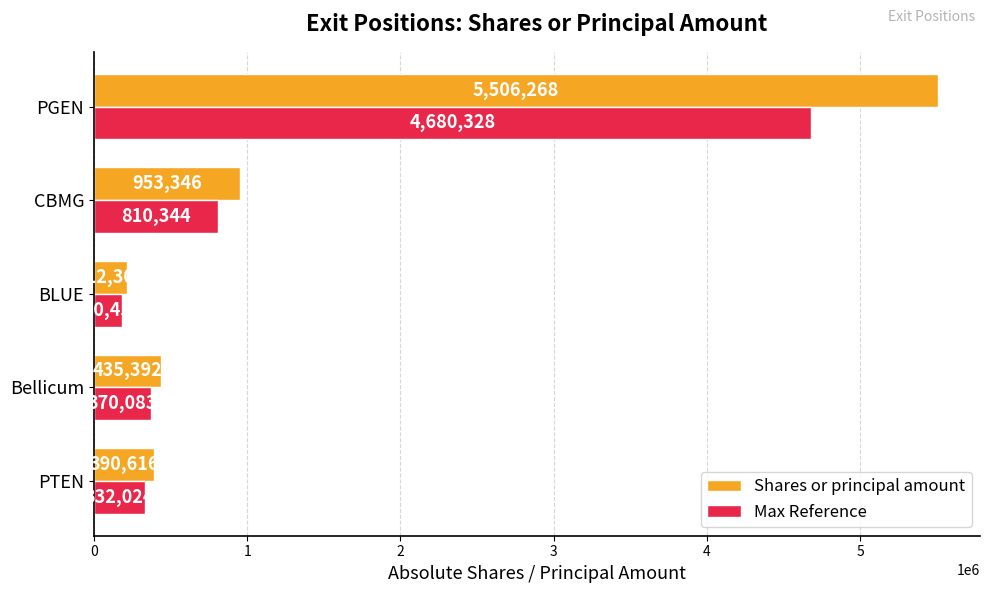

How many values in the Shares or principal amount series are below 435392?

2